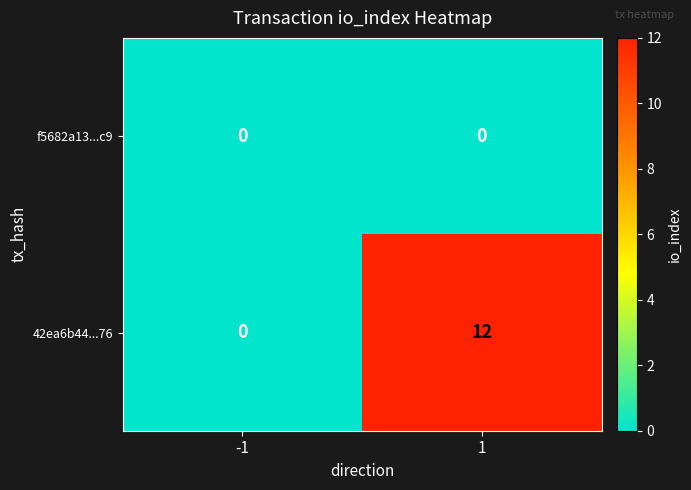

Read the 42ea6b44...76 value at 1, to the nearest 5.

10